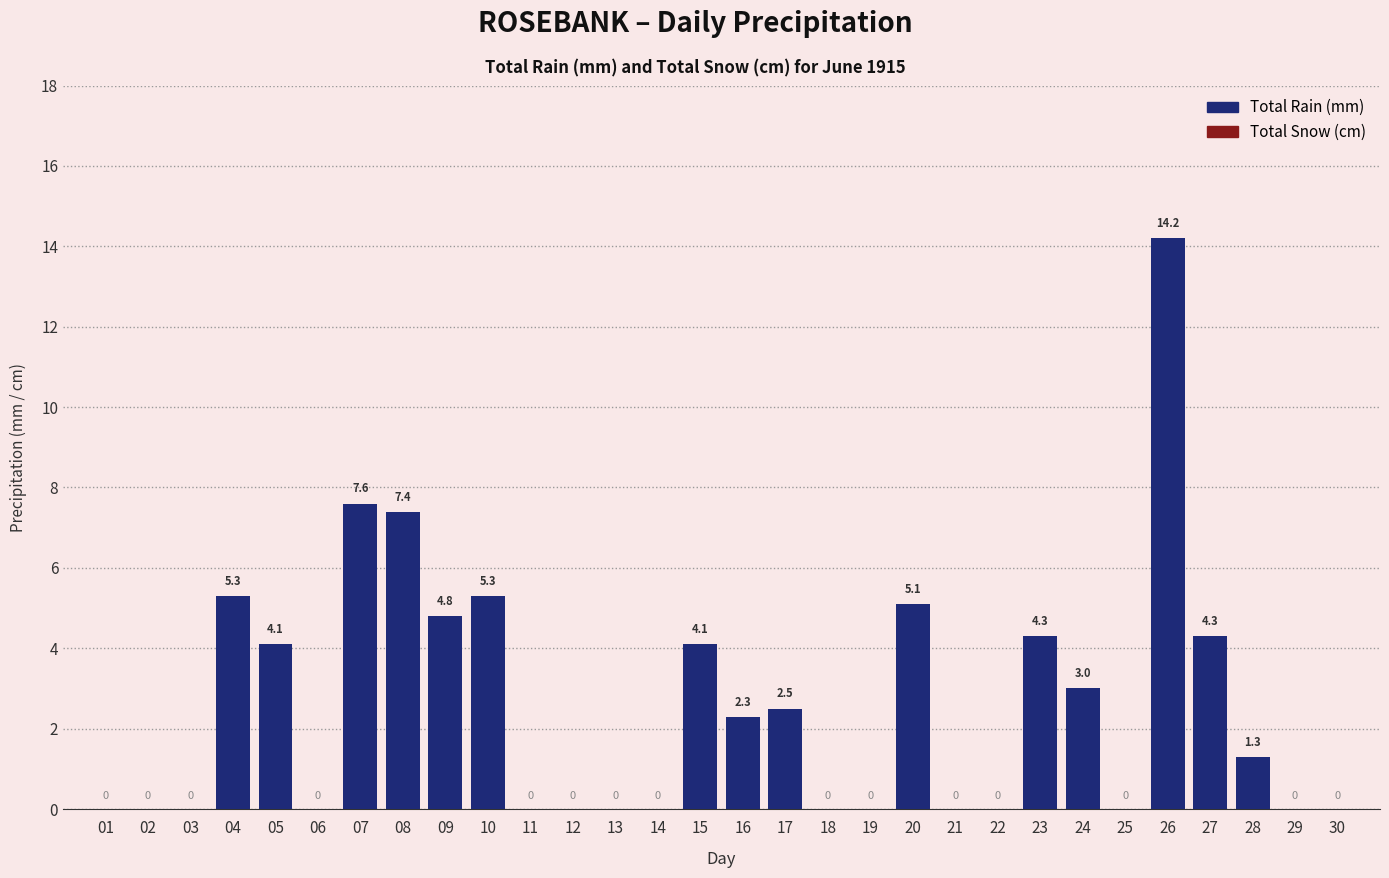

How many distinct data groups are displayed?

1